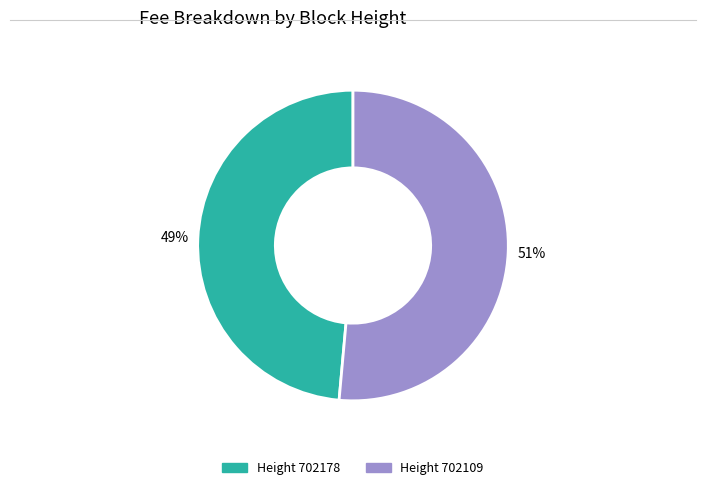

Is there any slice that represents more than half of the pie?

Yes